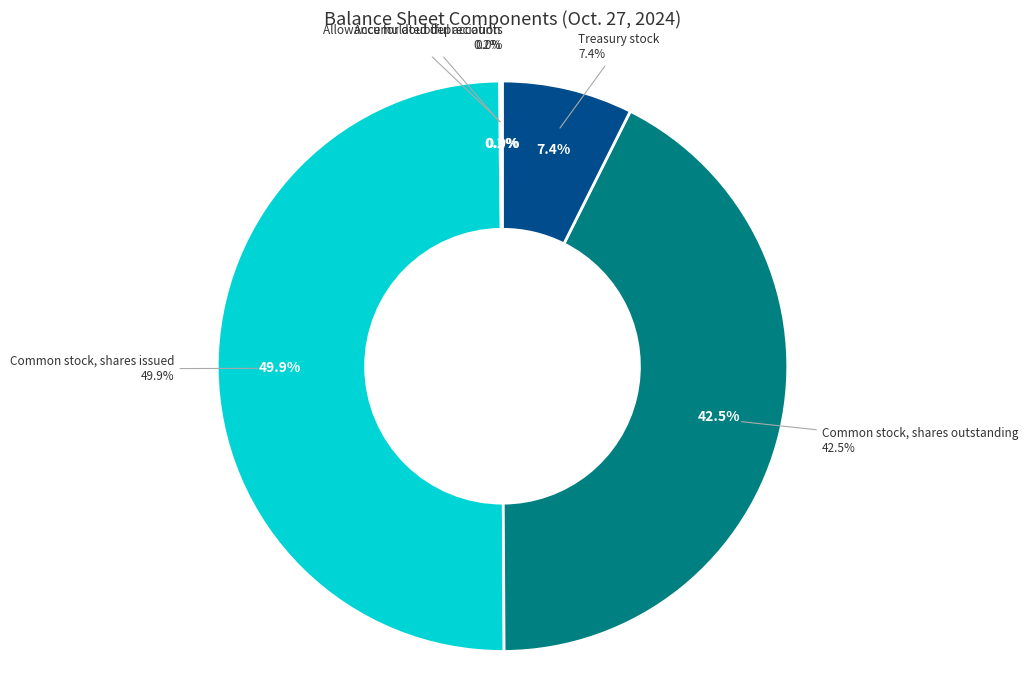

True or false: Accumulated depreciation accounts for 8% of the total.

False